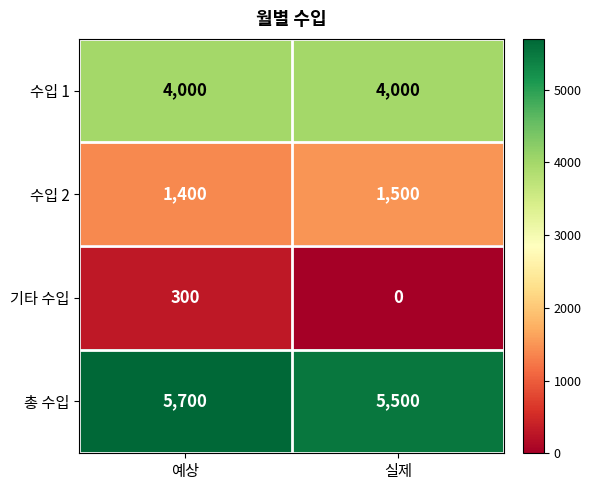

What is the approximate value of 수입 1 at 예상?

4000